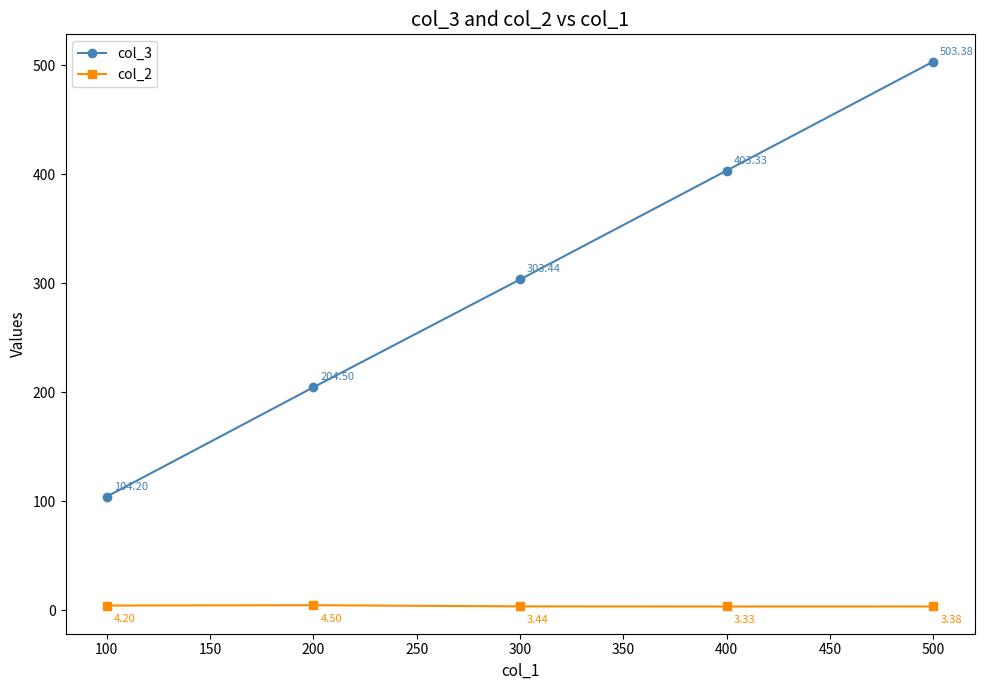

What are all the series names shown in the legend?

col_3, col_2